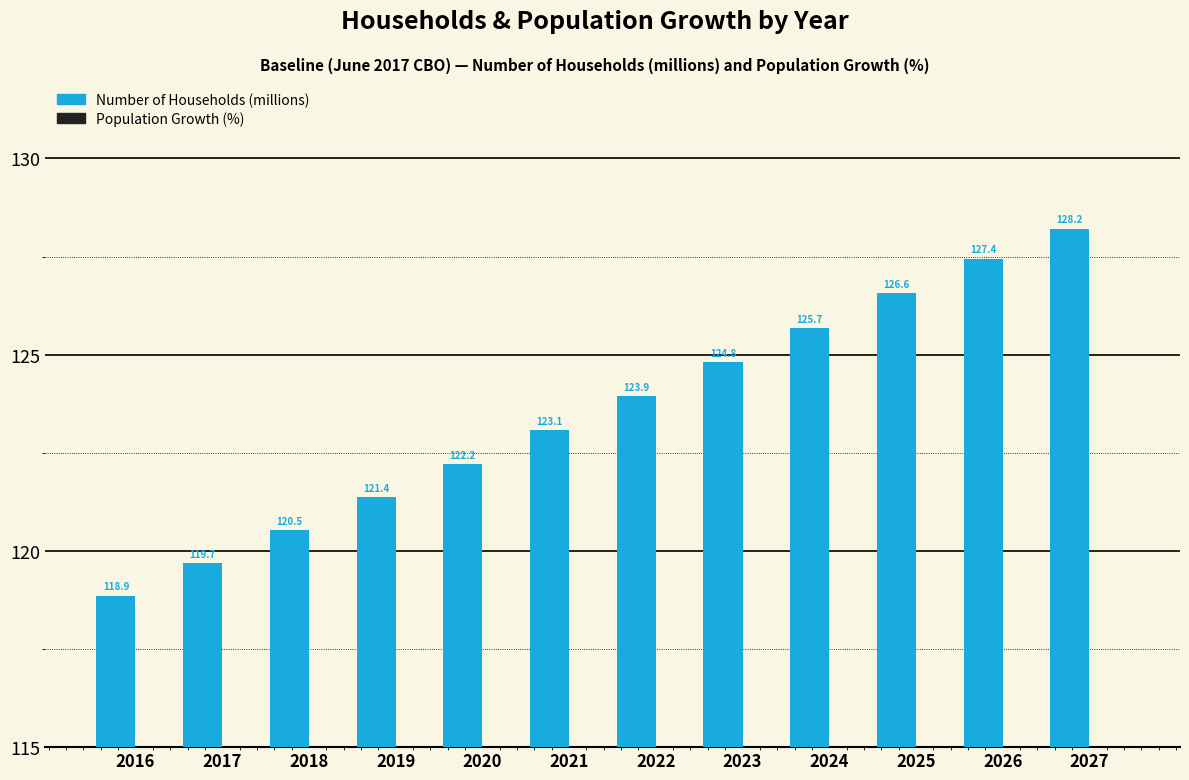

What is the value of the Number of Households bar at the 2nd from the left?

119.7